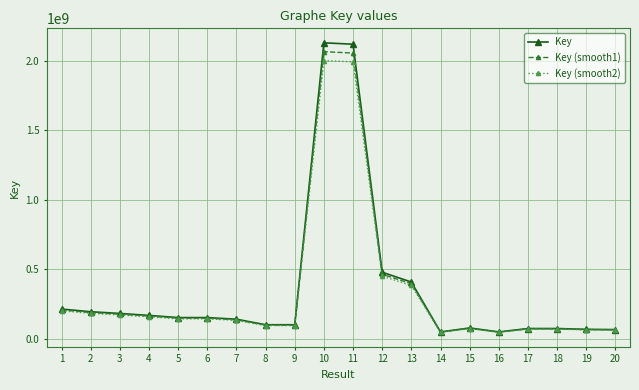

What is the value of the Key (smooth1) point at the 3rd from the left?

176178079.4